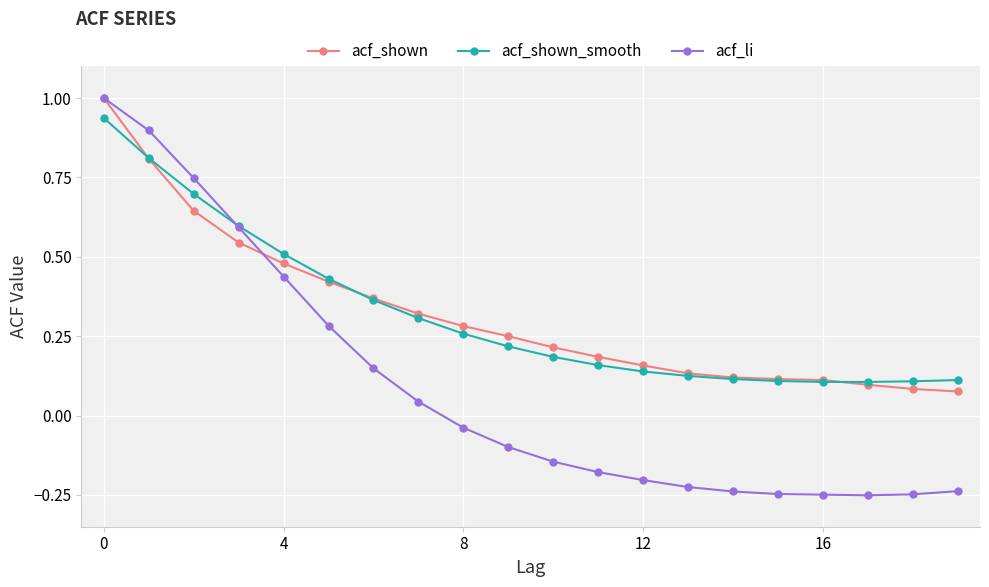

How many negative values does the acf_li series have?

12